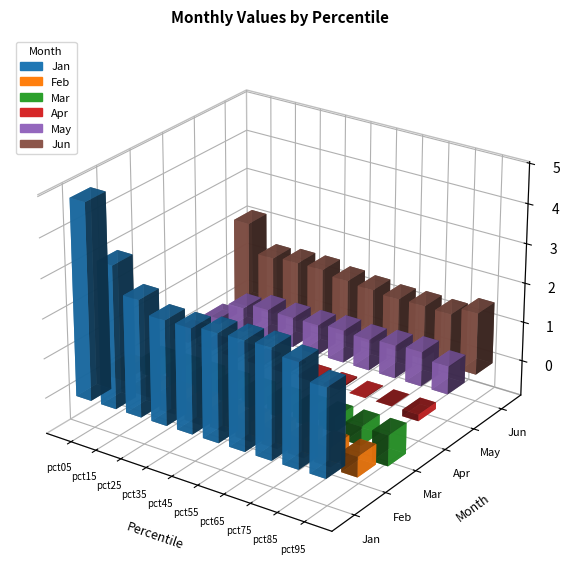

Reading left to right, what are all the values shown in this chart?

Jan: pct05=4.9	pct15=3.6	pct25=2.9	pct35=2.6	pct45=2.6	pct55=2.7	pct65=2.7	pct75=2.8	pct85=2.6	pct95=2.2
Feb: pct05=0.3	pct15=-0.2	pct25=-0.4	pct35=-0.5	pct45=-0.5	pct55=-0.5	pct65=-0.5	pct75=-0.5	pct85=-0.5	pct95=-0.5
Mar: pct05=-0.4	pct15=-0.5	pct25=-0.5	pct35=-0.5	pct45=-0.4	pct55=-0.4	pct65=-0.4	pct75=-0.4	pct85=-0.5	pct95=-0.8
Apr: pct05=0.2	pct15=0.0	pct25=0.0	pct35=0.0	pct45=0.0	pct55=0.0	pct65=0.0	pct75=0.0	pct85=-0.0	pct95=-0.2
May: pct05=0.2	pct15=0.6	pct25=0.8	pct35=0.8	pct45=0.8	pct55=0.8	pct65=0.8	pct75=0.8	pct85=0.9	pct95=0.7
Jun: pct05=2.2	pct15=1.5	pct25=1.5	pct35=1.5	pct45=1.4	pct55=1.4	pct65=1.3	pct75=1.4	pct85=1.3	pct95=1.6